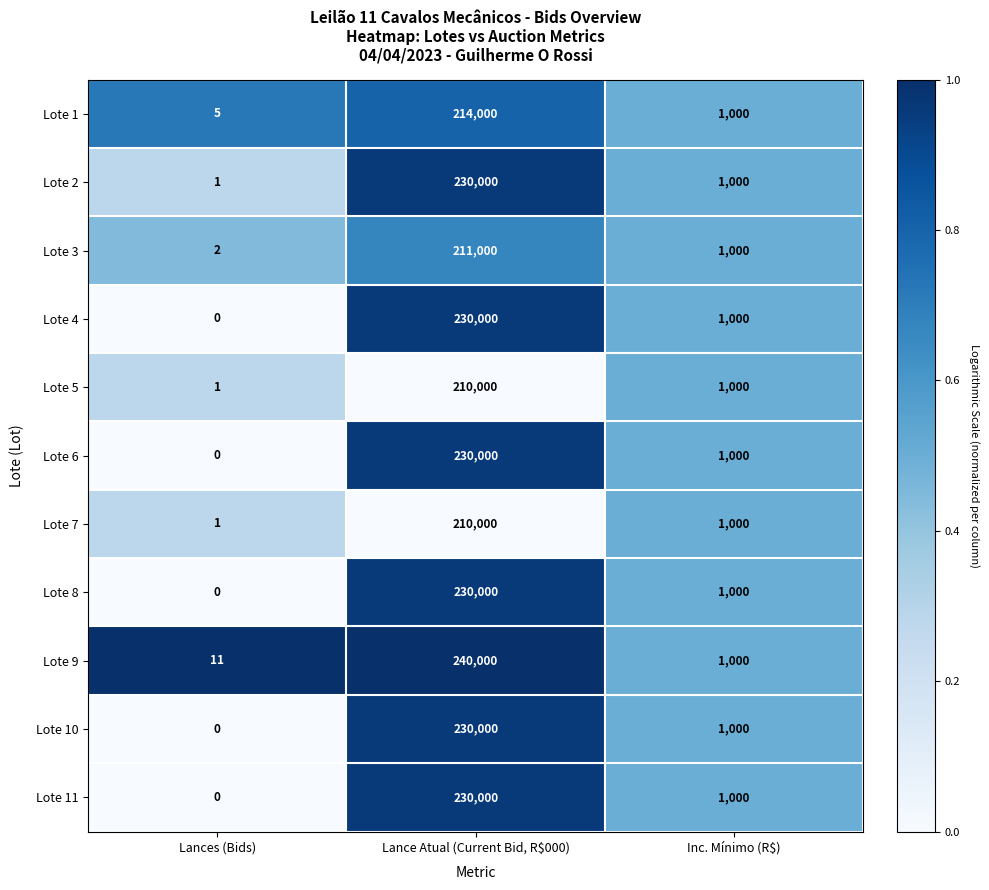

Which series has the largest range (max minus min)?

Lote 9